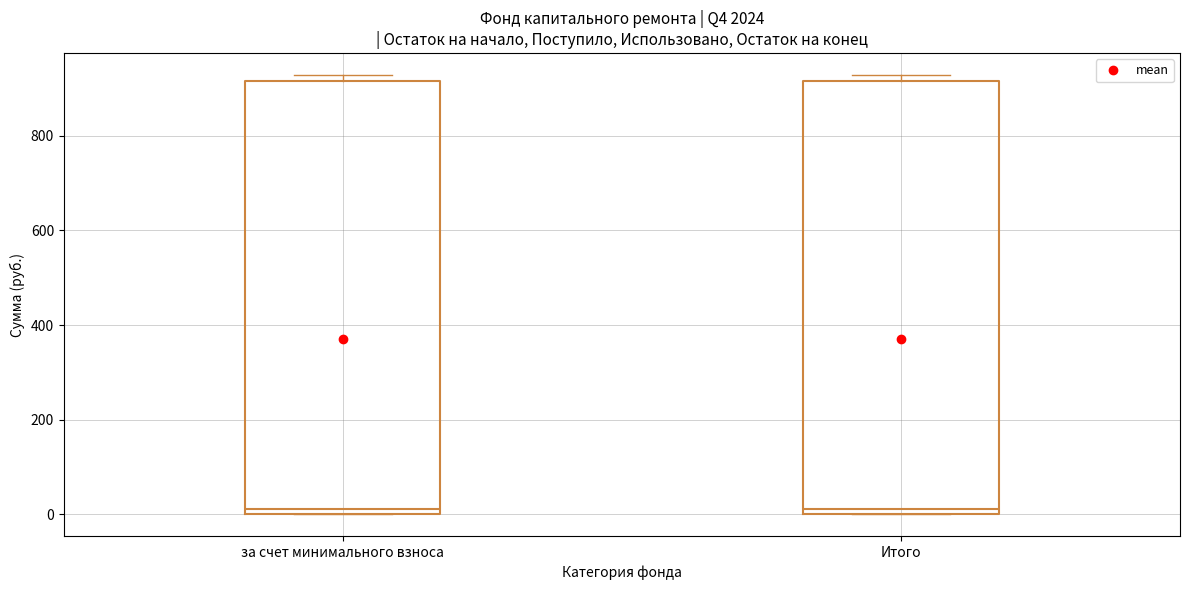

Reading left to right, read every box against the y-axis: the position of its median line, the range the box covers, and the ends of its whiskers. The values are not printed on the chart, so give them approximately, as read against the axis.

за счет минимального взноса: median 20, box 0 to 920, whiskers 0 to 920 (just above the box's upper edge)
Итого: median 20, box 0 to 920, whiskers 0 to 920 (just above the box's upper edge)